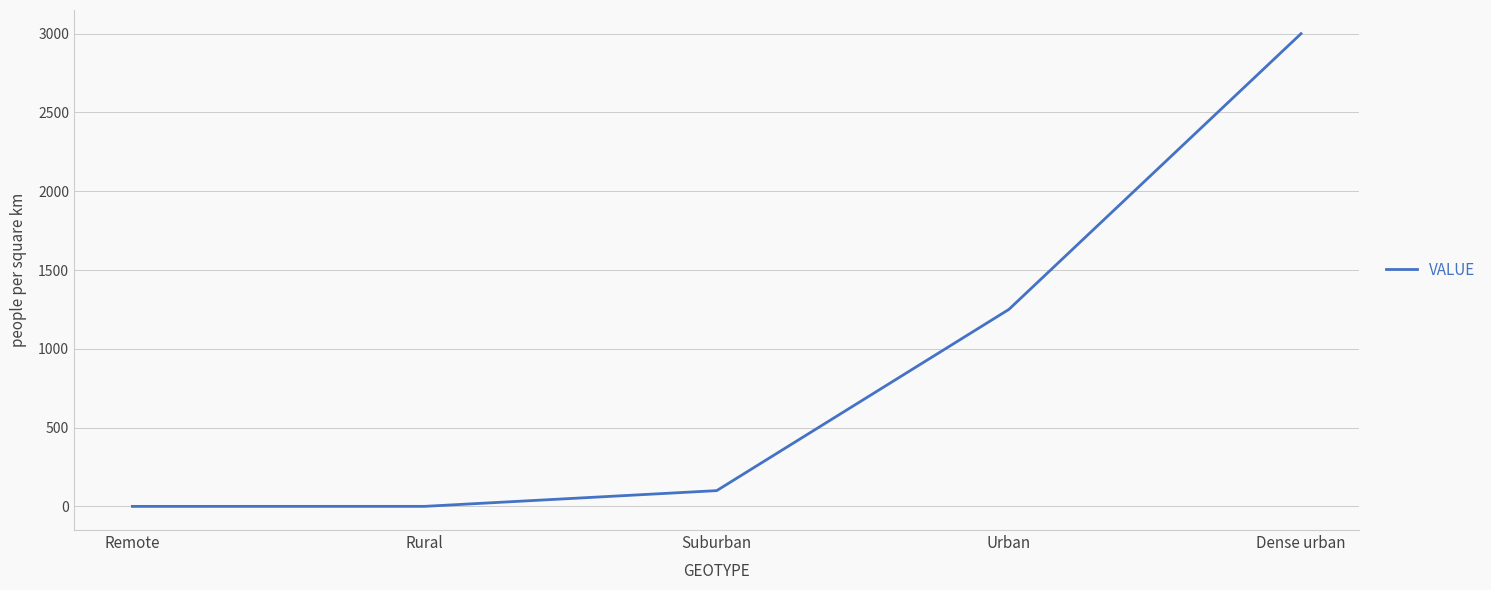

What is the difference between the maximum and minimum values?

3000.0